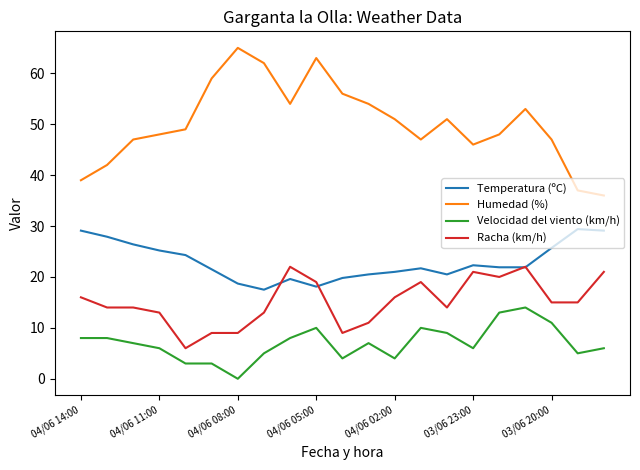

Which series has the largest total across all categories?

Humedad (%)